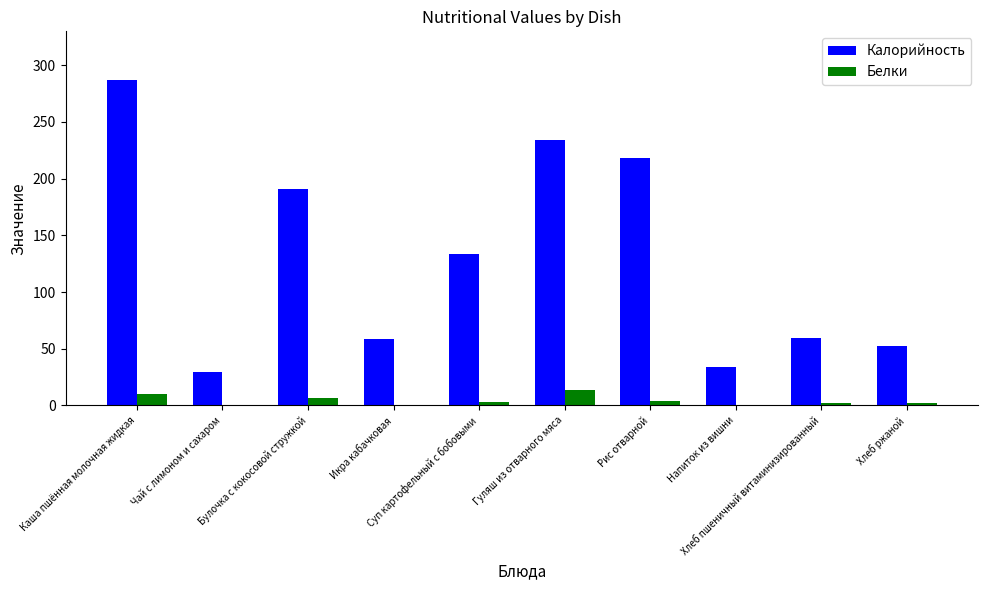

What is the sum of all Калорийность values?

1297.8